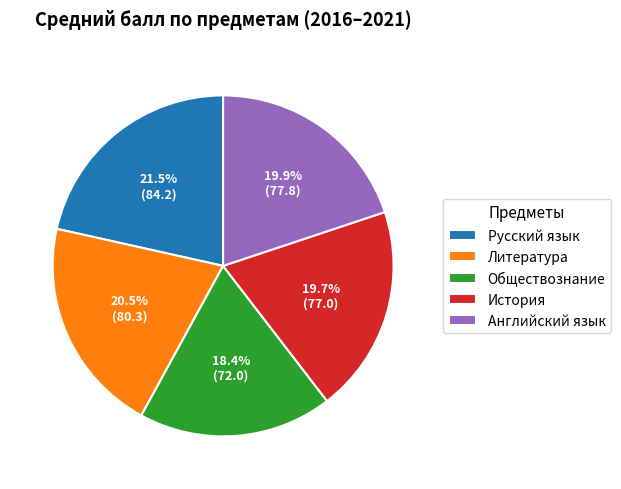

Approximately how many times larger is the value at Литература compared to Русский язык?

1.0